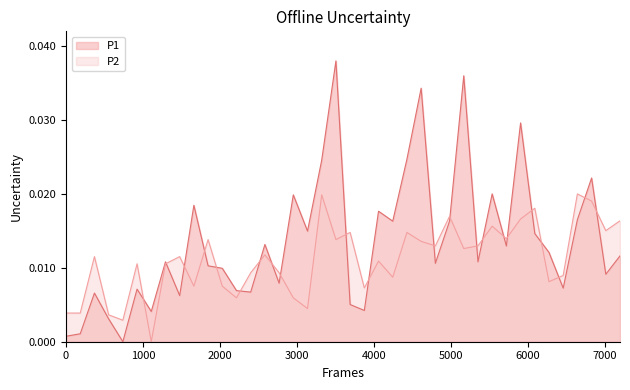

After their last crossing, which series has the higher values: P1 or P2?

P2